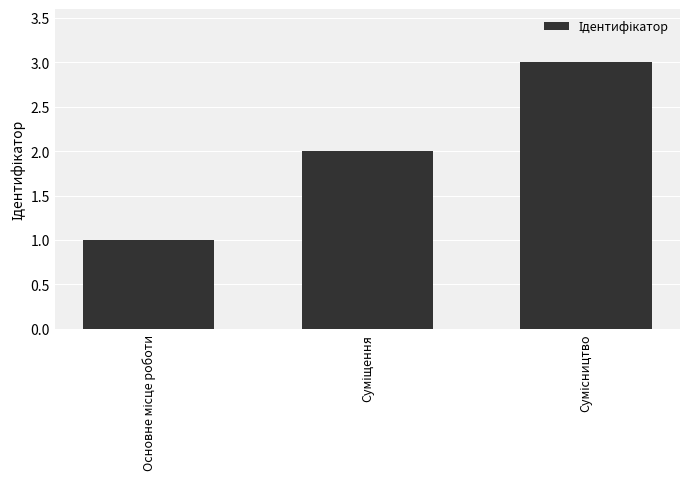

What is the maximum value shown in the chart?

3